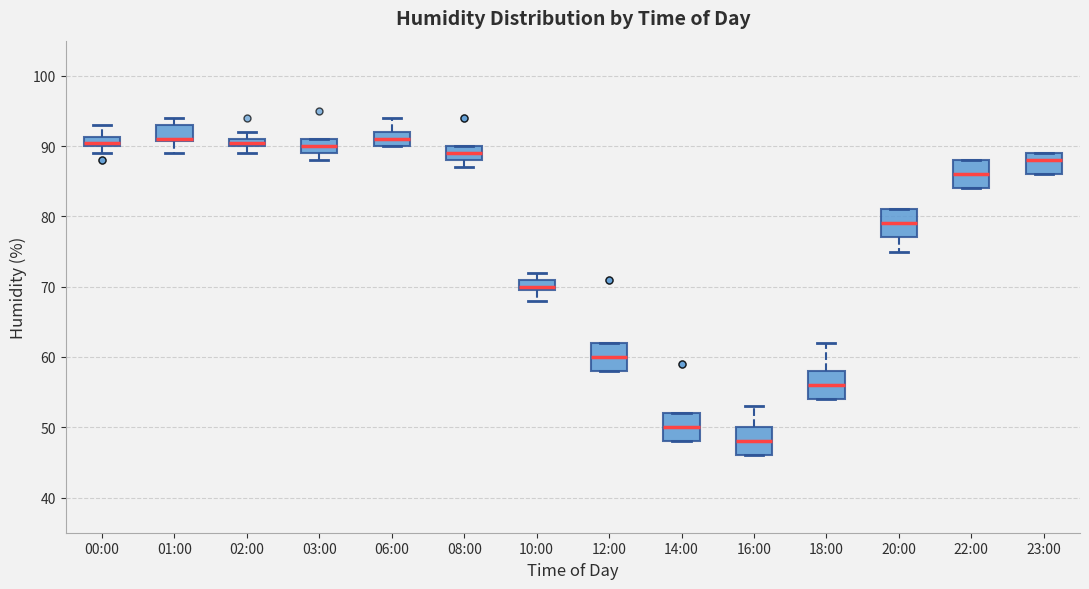

Where is the upper edge of the box for 23:00 on the y-axis? The values are not printed on the chart, so give them approximately, as read against the axis.

89